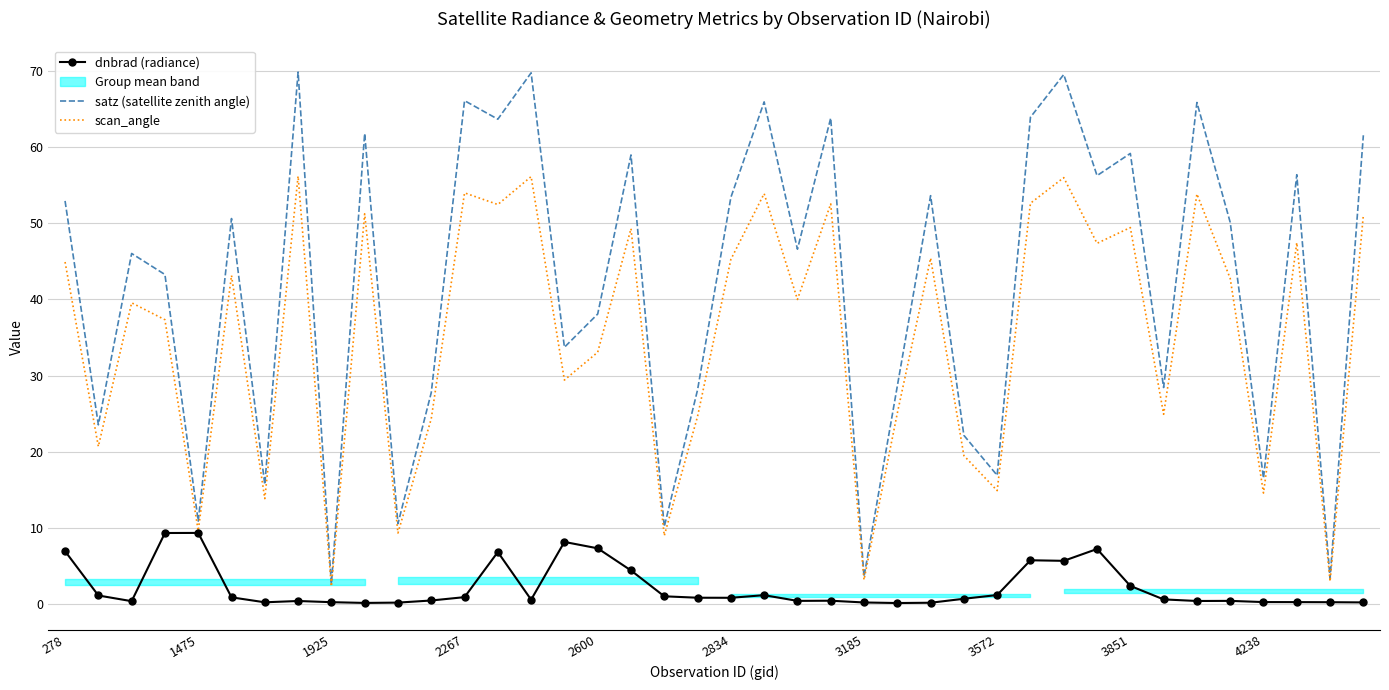

The scan_angle series shows 33.4 at 17. True or false?

False